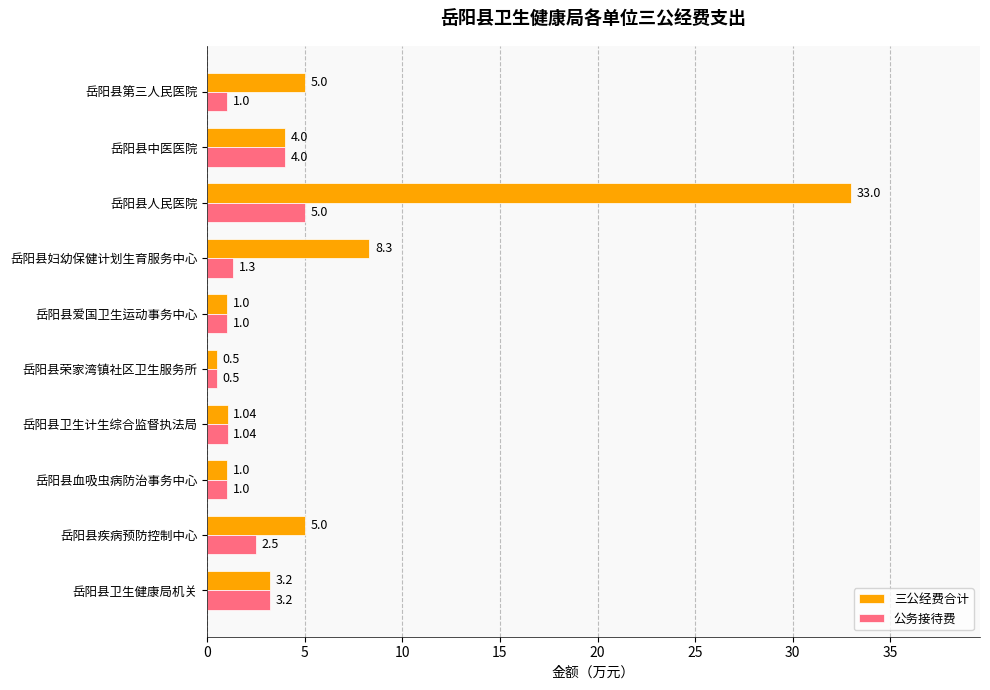

Which series has the largest range (max minus min)?

三公经费合计